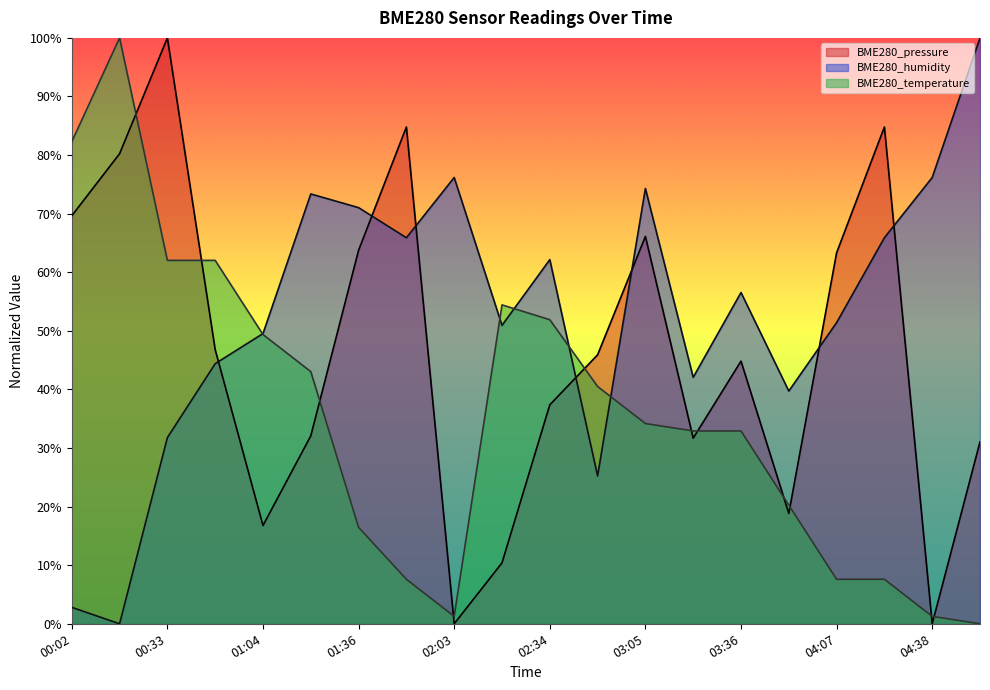

Which category has the lowest value across all series?

02:03